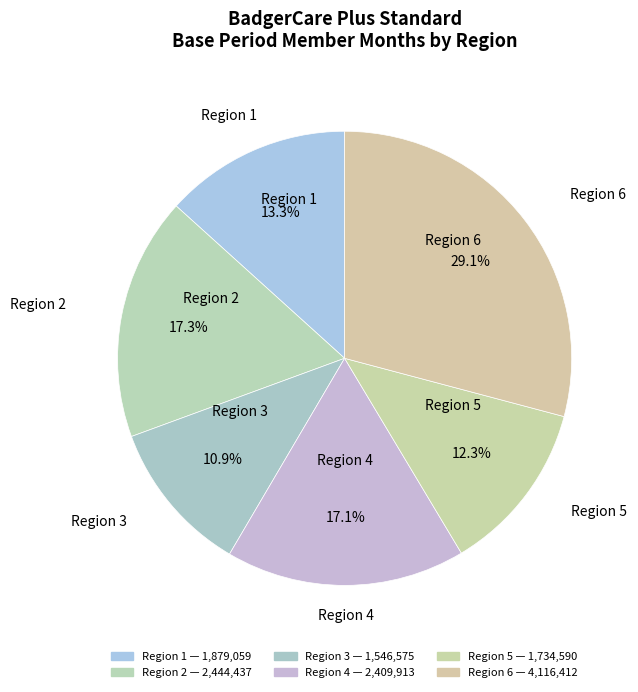

How many segments does this pie chart have?

6